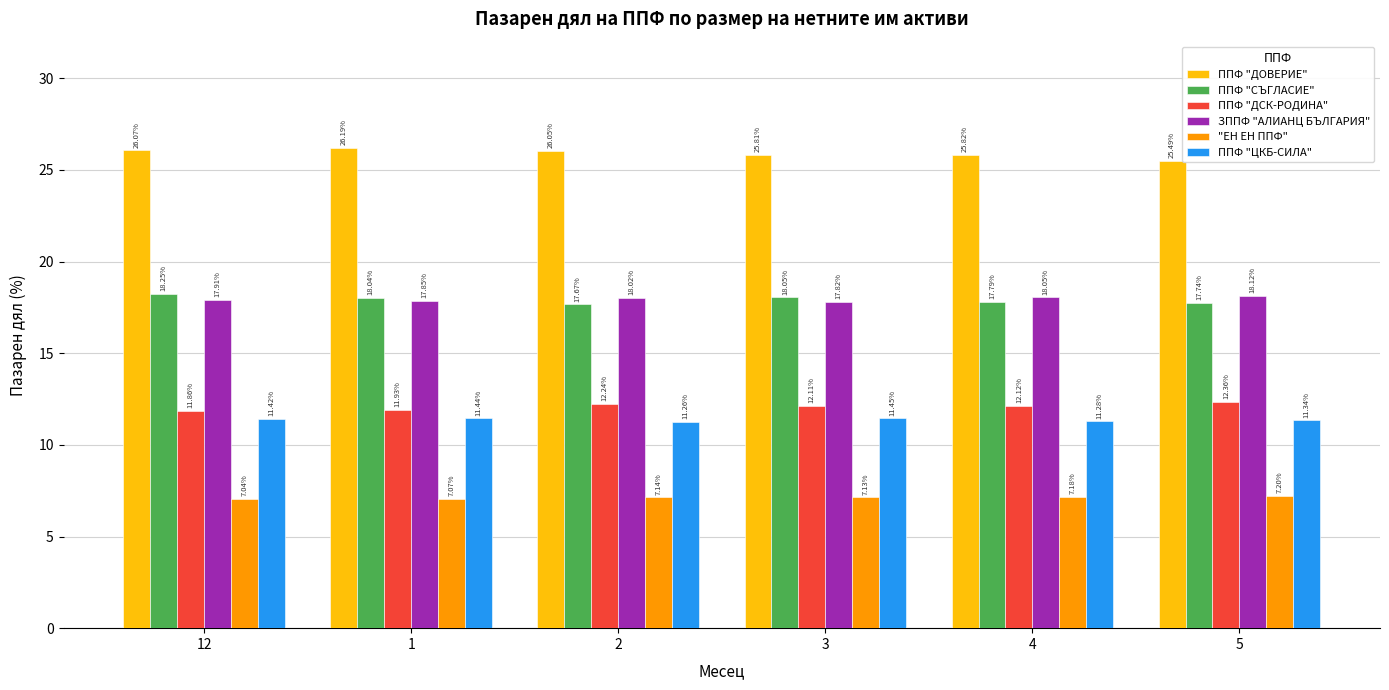

True or false: ППФ "СЪГЛАСИЕ" has a value of 18.0 at 1.

True